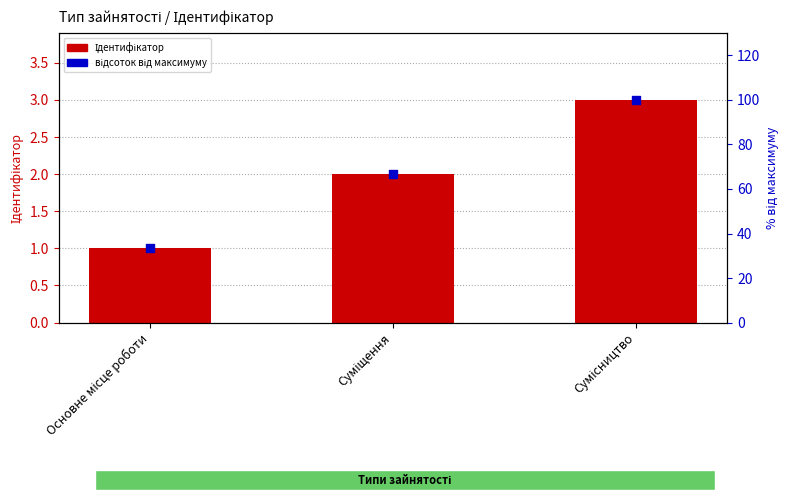

Which series has the largest total across all categories?

відсоток від максимуму